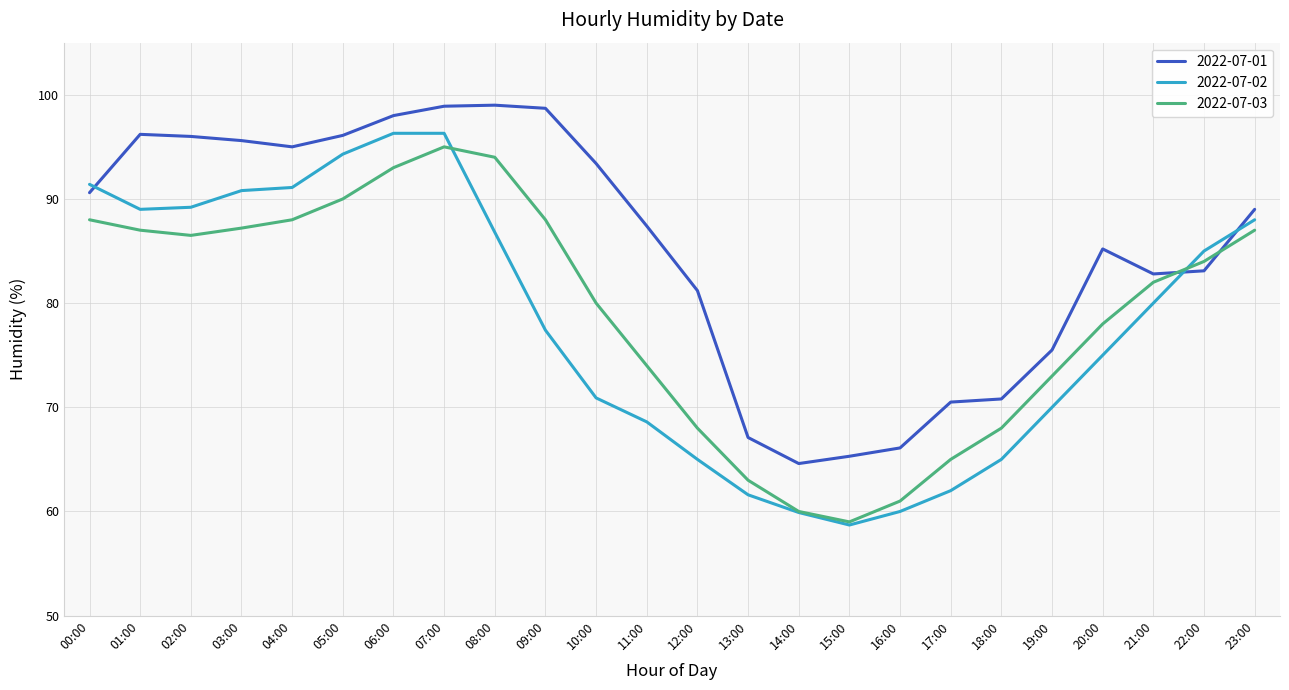

What is the maximum value for 2022-07-02?

96.3